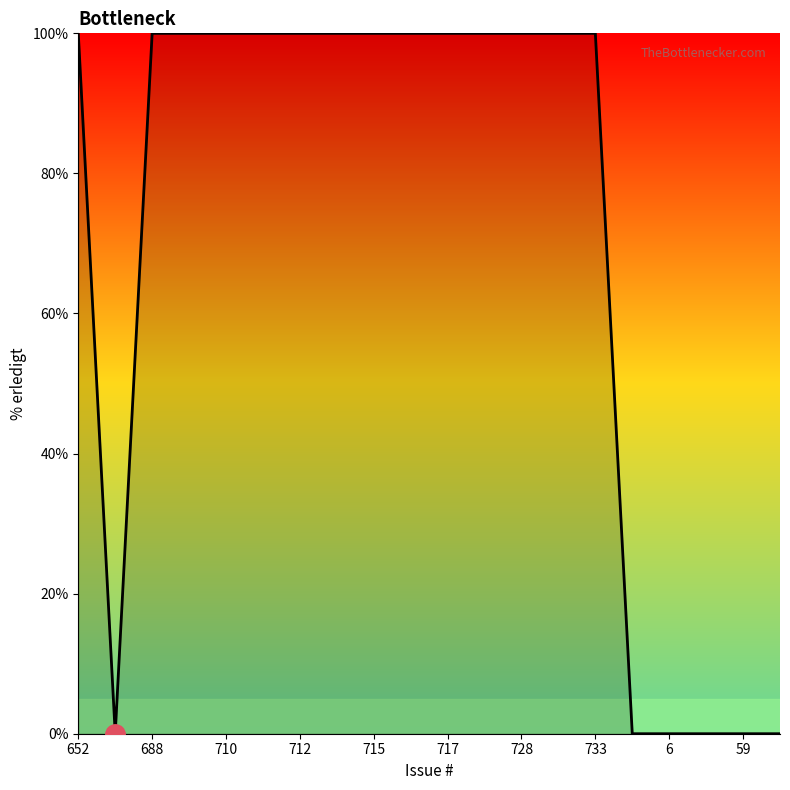

What is the difference between the maximum and minimum values?

100